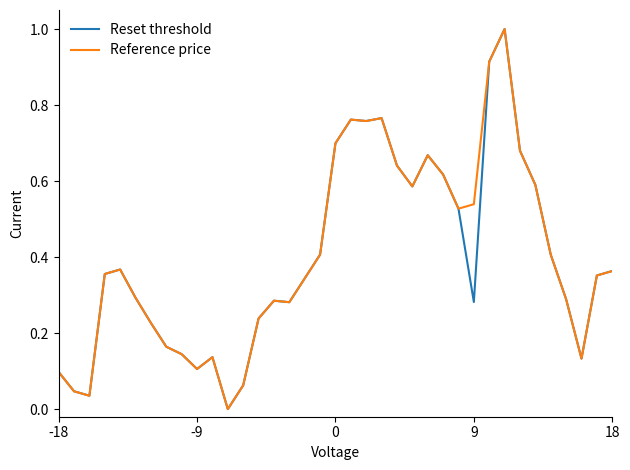

What is the maximum value for Reference price?

1.0